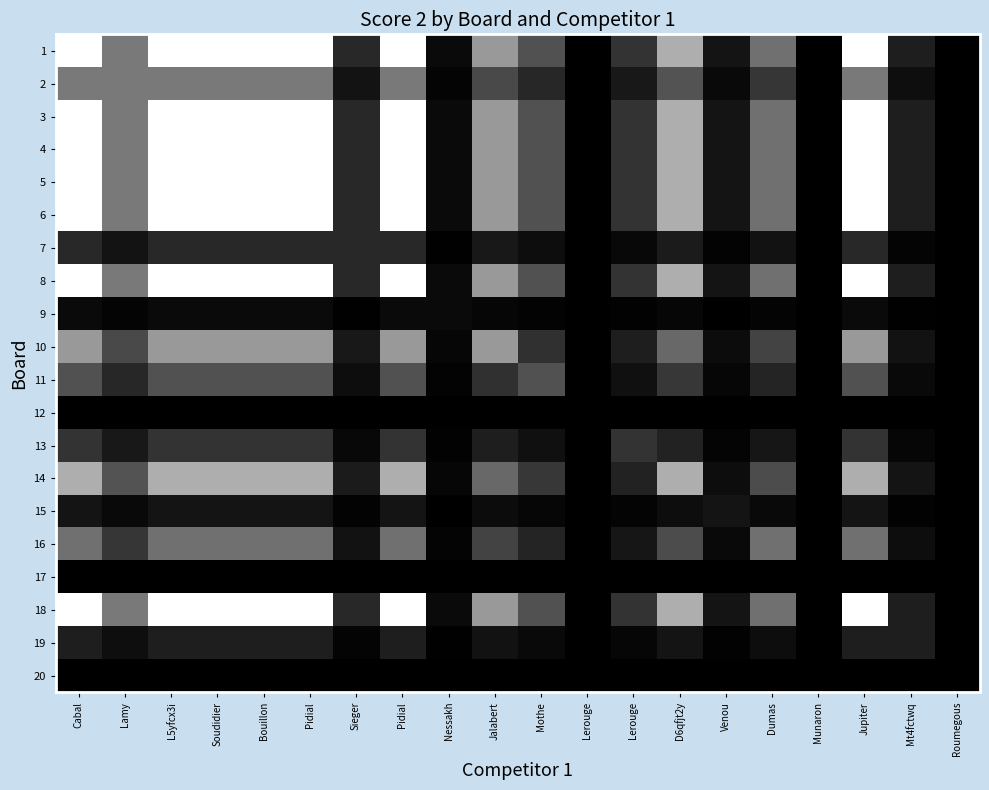

Reading left to right, what are all the values shown in this chart?

1: Cabal=25.0	Lamy=12.0	L5yfcx3i=25.0	Soudidier=25.0	Bouillon=25.0	Pidial=25.0	Sieger=4.0	Pidial=25.0	Nessakh=1.0	Jalabert=15.0	Mothe=8.0	Lerouge=0.0	Lerouge=5.0	D6qfjt2y=17.0	Venou=2.0	Dumas=11.0	Munaron=0.0	Jupiter=25.0	Mt4fctwq=3.0	Roumegous=0.0
2: Cabal=12.0	Lamy=12.0	L5yfcx3i=12.0	Soudidier=12.0	Bouillon=12.0	Pidial=12.0	Sieger=1.9	Pidial=12.0	Nessakh=0.5	Jalabert=7.2	Mothe=3.8	Lerouge=0.0	Lerouge=2.4	D6qfjt2y=8.2	Venou=1.0	Dumas=5.3	Munaron=0.0	Jupiter=12.0	Mt4fctwq=1.4	Roumegous=0.0
3: Cabal=25.0	Lamy=12.0	L5yfcx3i=25.0	Soudidier=25.0	Bouillon=25.0	Pidial=25.0	Sieger=4.0	Pidial=25.0	Nessakh=1.0	Jalabert=15.0	Mothe=8.0	Lerouge=0.0	Lerouge=5.0	D6qfjt2y=17.0	Venou=2.0	Dumas=11.0	Munaron=0.0	Jupiter=25.0	Mt4fctwq=3.0	Roumegous=0.0
4: Cabal=25.0	Lamy=12.0	L5yfcx3i=25.0	Soudidier=25.0	Bouillon=25.0	Pidial=25.0	Sieger=4.0	Pidial=25.0	Nessakh=1.0	Jalabert=15.0	Mothe=8.0	Lerouge=0.0	Lerouge=5.0	D6qfjt2y=17.0	Venou=2.0	Dumas=11.0	Munaron=0.0	Jupiter=25.0	Mt4fctwq=3.0	Roumegous=0.0
5: Cabal=25.0	Lamy=12.0	L5yfcx3i=25.0	Soudidier=25.0	Bouillon=25.0	Pidial=25.0	Sieger=4.0	Pidial=25.0	Nessakh=1.0	Jalabert=15.0	Mothe=8.0	Lerouge=0.0	Lerouge=5.0	D6qfjt2y=17.0	Venou=2.0	Dumas=11.0	Munaron=0.0	Jupiter=25.0	Mt4fctwq=3.0	Roumegous=0.0
6: Cabal=25.0	Lamy=12.0	L5yfcx3i=25.0	Soudidier=25.0	Bouillon=25.0	Pidial=25.0	Sieger=4.0	Pidial=25.0	Nessakh=1.0	Jalabert=15.0	Mothe=8.0	Lerouge=0.0	Lerouge=5.0	D6qfjt2y=17.0	Venou=2.0	Dumas=11.0	Munaron=0.0	Jupiter=25.0	Mt4fctwq=3.0	Roumegous=0.0
7: Cabal=4.0	Lamy=1.9	L5yfcx3i=4.0	Soudidier=4.0	Bouillon=4.0	Pidial=4.0	Sieger=4.0	Pidial=4.0	Nessakh=0.2	Jalabert=2.4	Mothe=1.3	Lerouge=0.0	Lerouge=0.8	D6qfjt2y=2.7	Venou=0.3	Dumas=1.8	Munaron=0.0	Jupiter=4.0	Mt4fctwq=0.5	Roumegous=0.0
8: Cabal=25.0	Lamy=12.0	L5yfcx3i=25.0	Soudidier=25.0	Bouillon=25.0	Pidial=25.0	Sieger=4.0	Pidial=25.0	Nessakh=1.0	Jalabert=15.0	Mothe=8.0	Lerouge=0.0	Lerouge=5.0	D6qfjt2y=17.0	Venou=2.0	Dumas=11.0	Munaron=0.0	Jupiter=25.0	Mt4fctwq=3.0	Roumegous=0.0
9: Cabal=1.0	Lamy=0.5	L5yfcx3i=1.0	Soudidier=1.0	Bouillon=1.0	Pidial=1.0	Sieger=0.2	Pidial=1.0	Nessakh=1.0	Jalabert=0.6	Mothe=0.3	Lerouge=0.0	Lerouge=0.2	D6qfjt2y=0.7	Venou=0.1	Dumas=0.4	Munaron=0.0	Jupiter=1.0	Mt4fctwq=0.1	Roumegous=0.0
10: Cabal=15.0	Lamy=7.2	L5yfcx3i=15.0	Soudidier=15.0	Bouillon=15.0	Pidial=15.0	Sieger=2.4	Pidial=15.0	Nessakh=0.6	Jalabert=15.0	Mothe=4.8	Lerouge=0.0	Lerouge=3.0	D6qfjt2y=10.2	Venou=1.2	Dumas=6.6	Munaron=0.0	Jupiter=15.0	Mt4fctwq=1.8	Roumegous=0.0
11: Cabal=8.0	Lamy=3.8	L5yfcx3i=8.0	Soudidier=8.0	Bouillon=8.0	Pidial=8.0	Sieger=1.3	Pidial=8.0	Nessakh=0.3	Jalabert=4.8	Mothe=8.0	Lerouge=0.0	Lerouge=1.6	D6qfjt2y=5.4	Venou=0.6	Dumas=3.5	Munaron=0.0	Jupiter=8.0	Mt4fctwq=1.0	Roumegous=0.0
12: Cabal=0.0	Lamy=0.0	L5yfcx3i=0.0	Soudidier=0.0	Bouillon=0.0	Pidial=0.0	Sieger=0.0	Pidial=0.0	Nessakh=0.0	Jalabert=0.0	Mothe=0.0	Lerouge=0.0	Lerouge=0.0	D6qfjt2y=0.0	Venou=0.0	Dumas=0.0	Munaron=0.0	Jupiter=0.0	Mt4fctwq=0.0	Roumegous=0.0
13: Cabal=5.0	Lamy=2.4	L5yfcx3i=5.0	Soudidier=5.0	Bouillon=5.0	Pidial=5.0	Sieger=0.8	Pidial=5.0	Nessakh=0.2	Jalabert=3.0	Mothe=1.6	Lerouge=0.0	Lerouge=5.0	D6qfjt2y=3.4	Venou=0.4	Dumas=2.2	Munaron=0.0	Jupiter=5.0	Mt4fctwq=0.6	Roumegous=0.0
14: Cabal=17.0	Lamy=8.2	L5yfcx3i=17.0	Soudidier=17.0	Bouillon=17.0	Pidial=17.0	Sieger=2.7	Pidial=17.0	Nessakh=0.7	Jalabert=10.2	Mothe=5.4	Lerouge=0.0	Lerouge=3.4	D6qfjt2y=17.0	Venou=1.4	Dumas=7.5	Munaron=0.0	Jupiter=17.0	Mt4fctwq=2.0	Roumegous=0.0
15: Cabal=2.0	Lamy=1.0	L5yfcx3i=2.0	Soudidier=2.0	Bouillon=2.0	Pidial=2.0	Sieger=0.3	Pidial=2.0	Nessakh=0.1	Jalabert=1.2	Mothe=0.6	Lerouge=0.0	Lerouge=0.4	D6qfjt2y=1.4	Venou=2.0	Dumas=0.9	Munaron=0.0	Jupiter=2.0	Mt4fctwq=0.2	Roumegous=0.0
16: Cabal=11.0	Lamy=5.3	L5yfcx3i=11.0	Soudidier=11.0	Bouillon=11.0	Pidial=11.0	Sieger=1.8	Pidial=11.0	Nessakh=0.4	Jalabert=6.6	Mothe=3.5	Lerouge=0.0	Lerouge=2.2	D6qfjt2y=7.5	Venou=0.9	Dumas=11.0	Munaron=0.0	Jupiter=11.0	Mt4fctwq=1.3	Roumegous=0.0
17: Cabal=0.0	Lamy=0.0	L5yfcx3i=0.0	Soudidier=0.0	Bouillon=0.0	Pidial=0.0	Sieger=0.0	Pidial=0.0	Nessakh=0.0	Jalabert=0.0	Mothe=0.0	Lerouge=0.0	Lerouge=0.0	D6qfjt2y=0.0	Venou=0.0	Dumas=0.0	Munaron=0.0	Jupiter=0.0	Mt4fctwq=0.0	Roumegous=0.0
18: Cabal=25.0	Lamy=12.0	L5yfcx3i=25.0	Soudidier=25.0	Bouillon=25.0	Pidial=25.0	Sieger=4.0	Pidial=25.0	Nessakh=1.0	Jalabert=15.0	Mothe=8.0	Lerouge=0.0	Lerouge=5.0	D6qfjt2y=17.0	Venou=2.0	Dumas=11.0	Munaron=0.0	Jupiter=25.0	Mt4fctwq=3.0	Roumegous=0.0
19: Cabal=3.0	Lamy=1.4	L5yfcx3i=3.0	Soudidier=3.0	Bouillon=3.0	Pidial=3.0	Sieger=0.5	Pidial=3.0	Nessakh=0.1	Jalabert=1.8	Mothe=1.0	Lerouge=0.0	Lerouge=0.6	D6qfjt2y=2.0	Venou=0.2	Dumas=1.3	Munaron=0.0	Jupiter=3.0	Mt4fctwq=3.0	Roumegous=0.0
20: Cabal=0.0	Lamy=0.0	L5yfcx3i=0.0	Soudidier=0.0	Bouillon=0.0	Pidial=0.0	Sieger=0.0	Pidial=0.0	Nessakh=0.0	Jalabert=0.0	Mothe=0.0	Lerouge=0.0	Lerouge=0.0	D6qfjt2y=0.0	Venou=0.0	Dumas=0.0	Munaron=0.0	Jupiter=0.0	Mt4fctwq=0.0	Roumegous=0.0